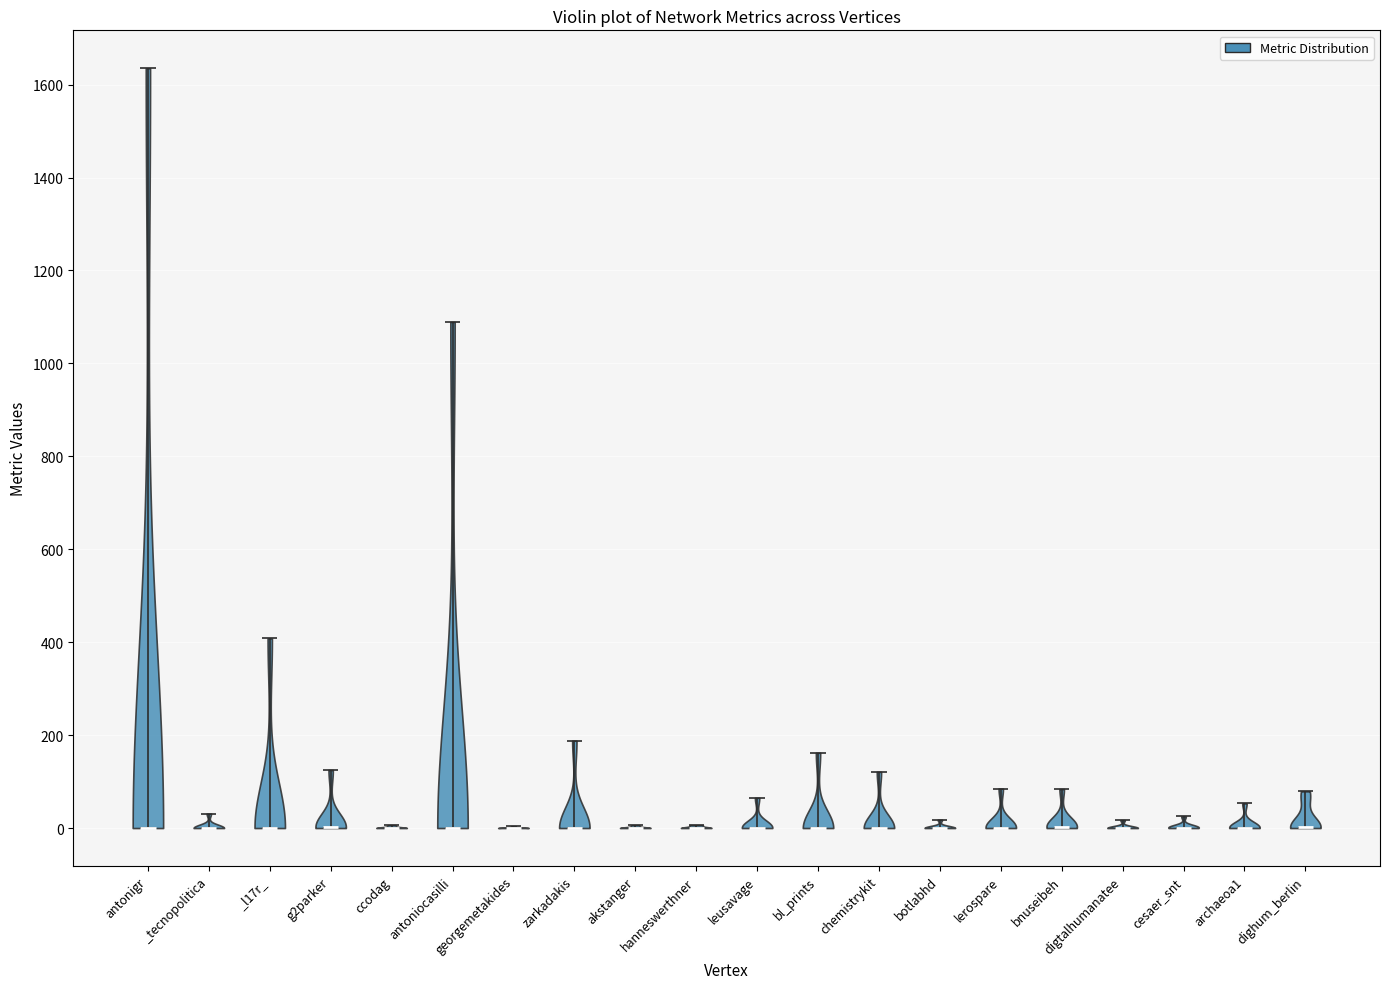

Reading left to right, read every violin against the y-axis: where its median line is, and the lowest and highest points it reaches. The values are not printed on the chart, so give them approximately, as read against the axis.

antonigr: median line 0, lowest point 0, highest point 1640
_tecnopolitica: median line 0, lowest point 0, highest point 40
_l17r_: median line 0, lowest point 0, highest point 400
g2parker: median line 0, lowest point 0, highest point 120
ccodag: median line 0, lowest point 0, highest point 0
antoniocasilli: median line 0, lowest point 0, highest point 1080
georgemetakides: median line 0, lowest point 0, highest point 0
zarkadakis: median line 0, lowest point 0, highest point 180
akstanger: median line 0, lowest point 0, highest point 0
hanneswerthner: median line 0, lowest point 0, highest point 0
leusavage: median line 0, lowest point 0, highest point 60
bl_prints: median line 0, lowest point 0, highest point 160
chemistrykit: median line 0, lowest point 0, highest point 120
botlabhd: median line 0, lowest point 0, highest point 20
lerospare: median line 0, lowest point 0, highest point 80
bnuseibeh: median line 0, lowest point 0, highest point 80
digtalhumanatee: median line 0, lowest point 0, highest point 20
cesaer_snt: median line 0, lowest point 0, highest point 20
archaeoa1: median line 0, lowest point 0, highest point 60
dighum_berlin: median line 0, lowest point 0, highest point 80